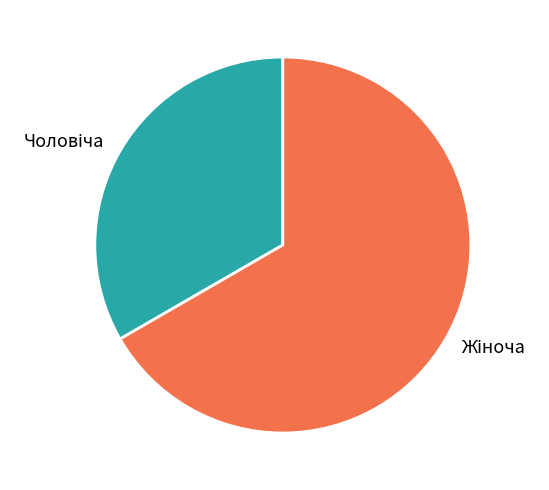

Is there any slice that represents more than half of the pie?

Yes